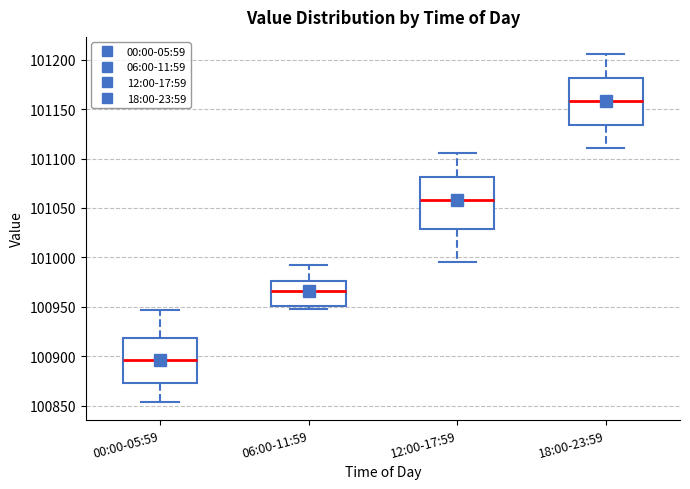

Which box is the tallest, from its lower edge to its upper edge?

12:00-17:59